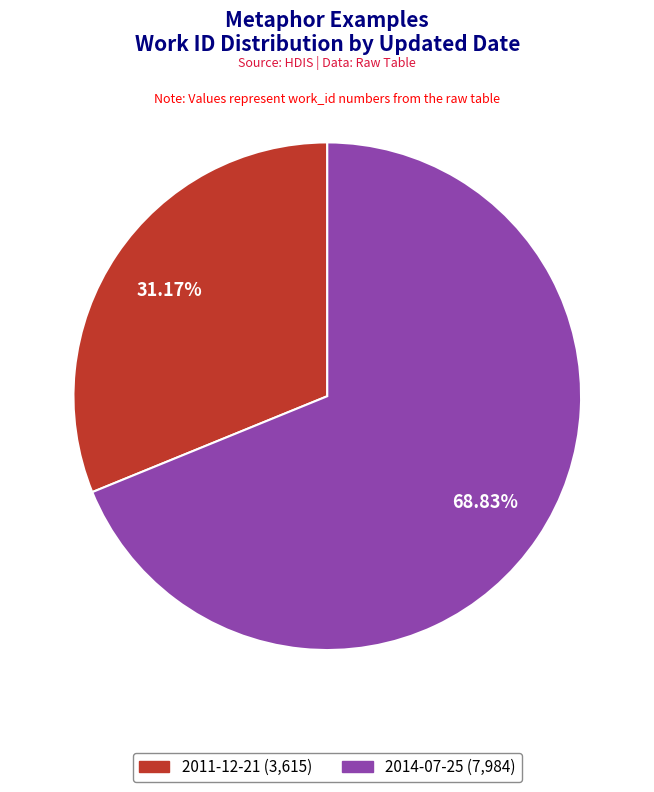

What is the ratio of the value at 2011-12-21 to the value at 2014-07-25?

0.5